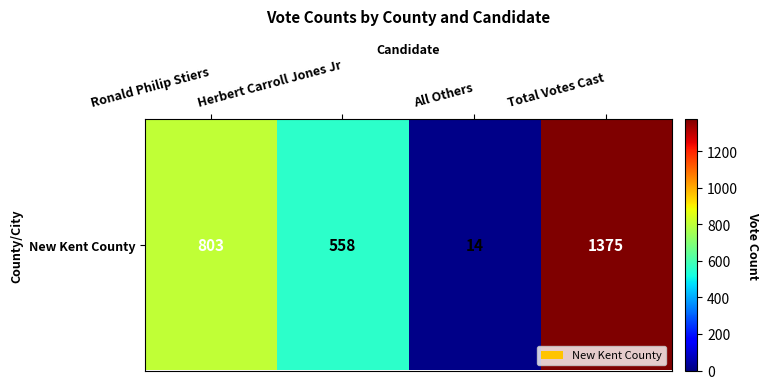

List the labels in order of value, smallest first.

All Others, Herbert Carroll Jones Jr, Ronald Philip Stiers, Total Votes Cast